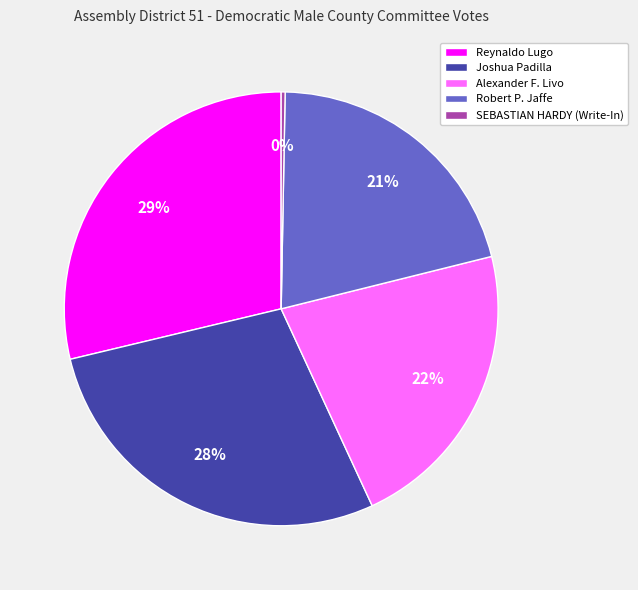

Count the number of slices in the pie.

5